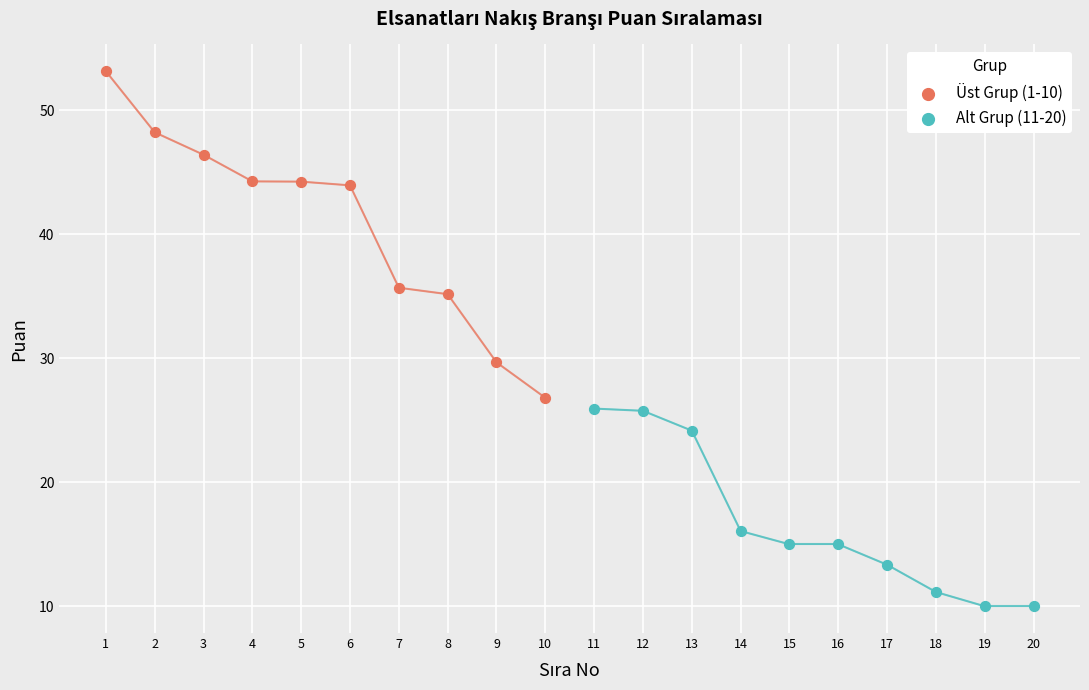

Which series reaches the minimum Y coordinate?

Alt Grup (11-20)